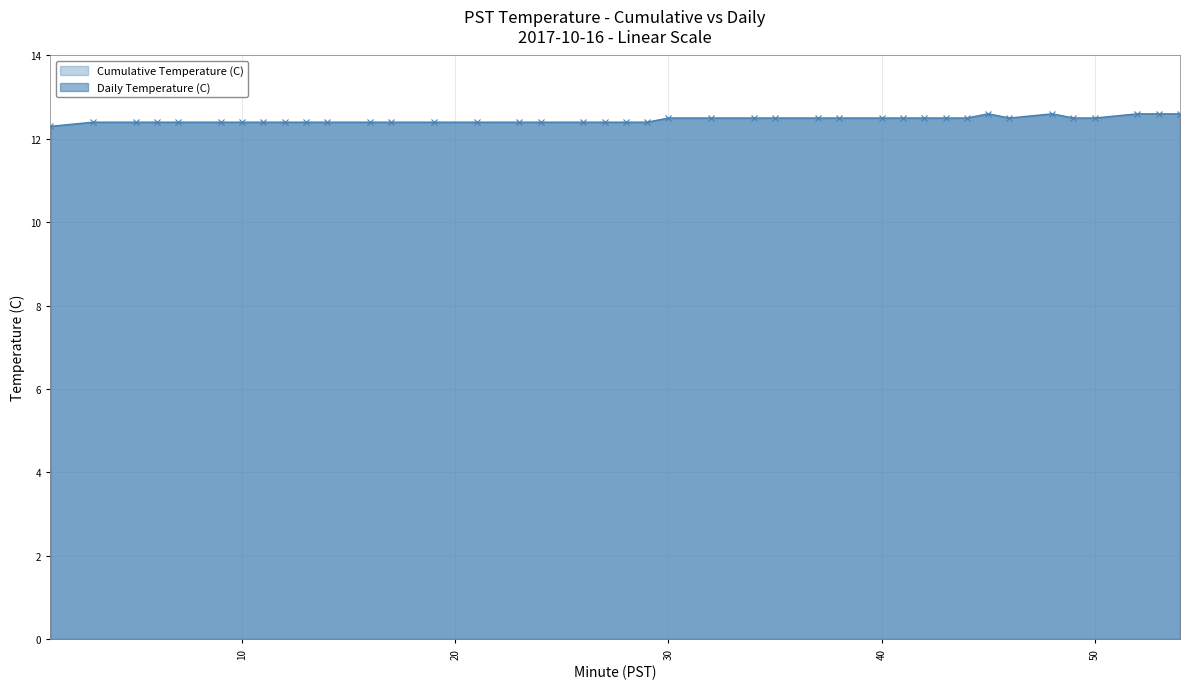

Reading left to right, transcribe all the data shown in this chart.

12.3	12.4	12.4	12.4	12.4	12.4	12.4	12.4	12.4	12.4	12.4	12.4	12.4	12.4	12.4	12.4	12.4	12.4	12.4	12.4	12.4	12.5	12.5	12.5	12.5	12.5	12.5	12.5	12.5	12.5	12.5	12.5	12.6	12.5	12.6	12.5	12.5	12.6	12.6	12.6